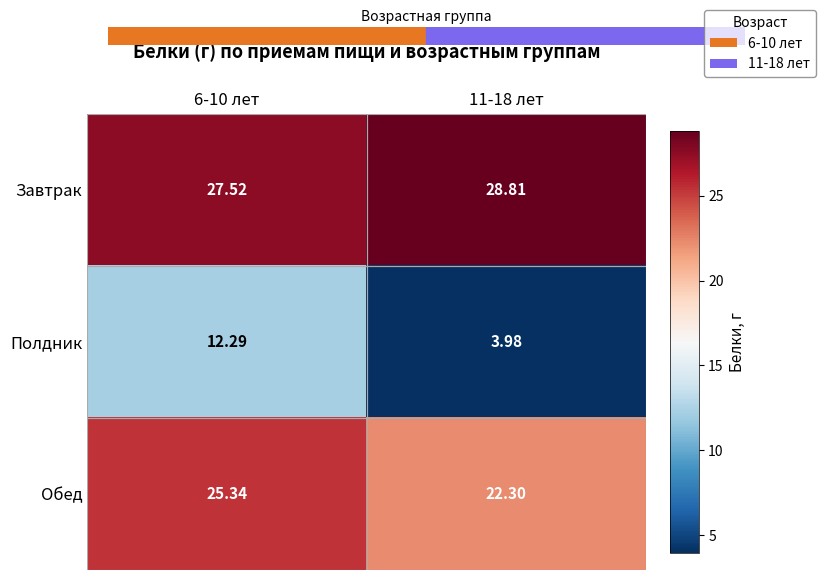

Which series has the largest total across all categories?

Завтрак